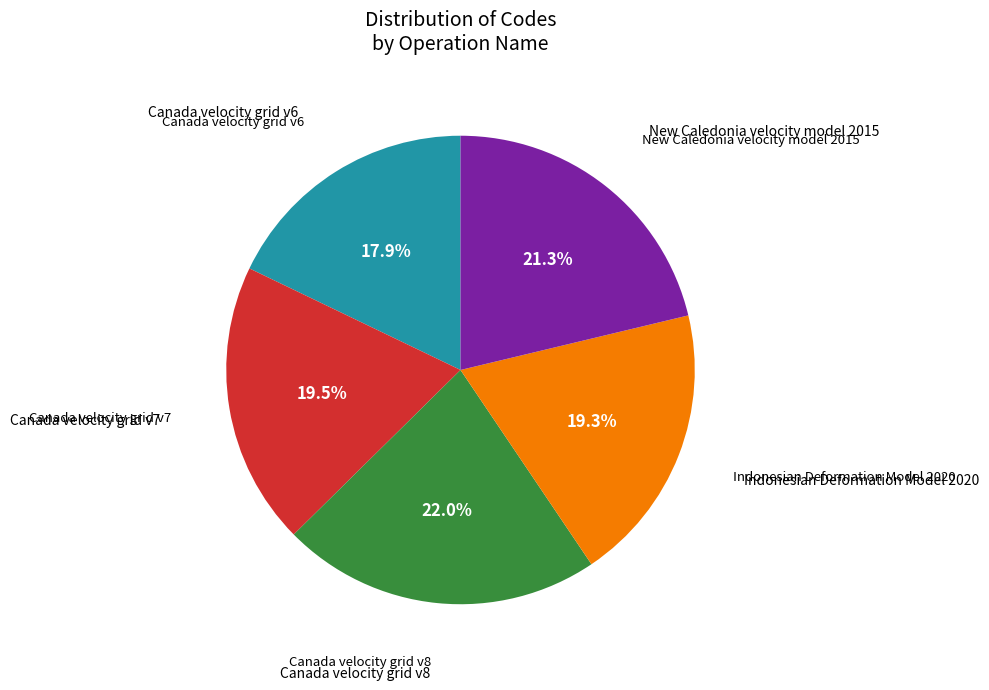

Is there a majority slice in this chart?

No